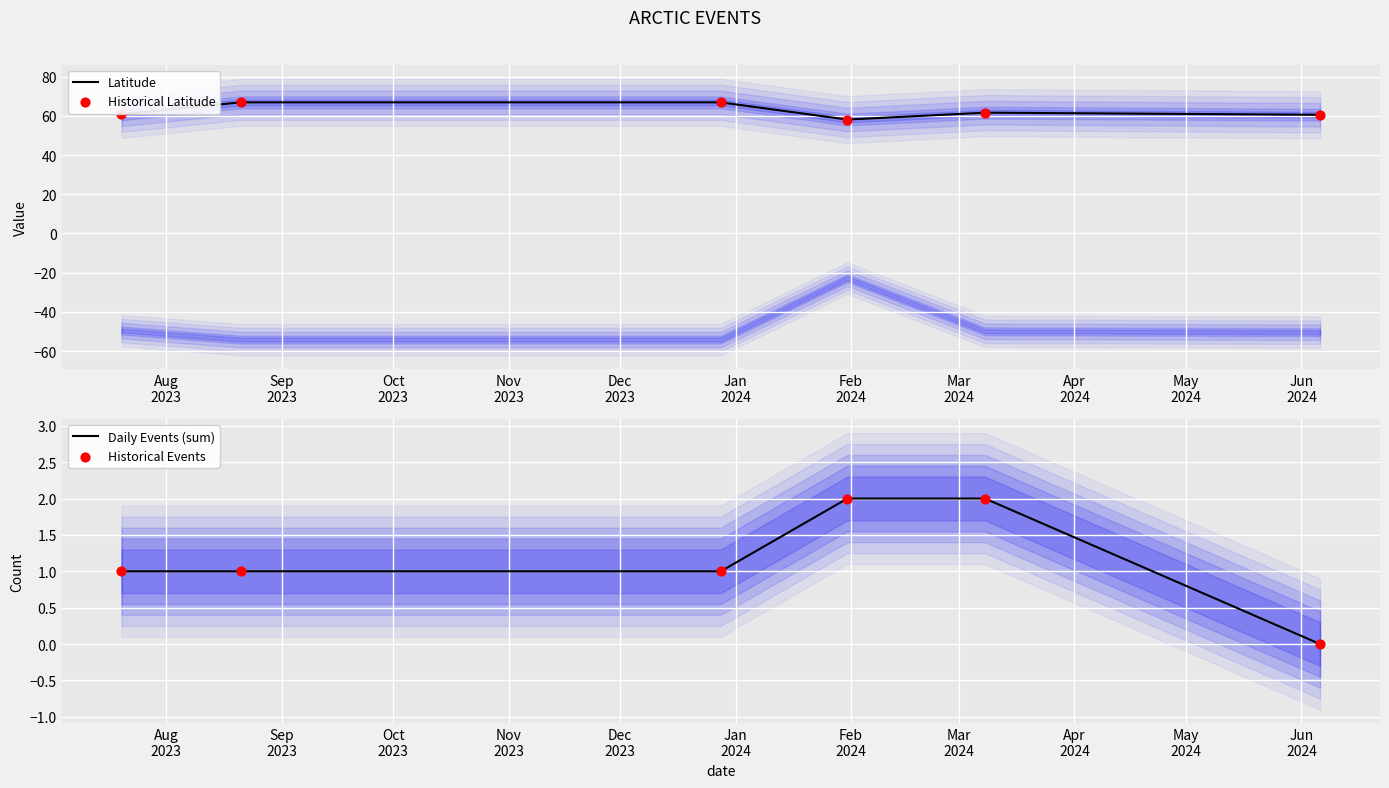

Which series has the largest total across all categories?

Latitude